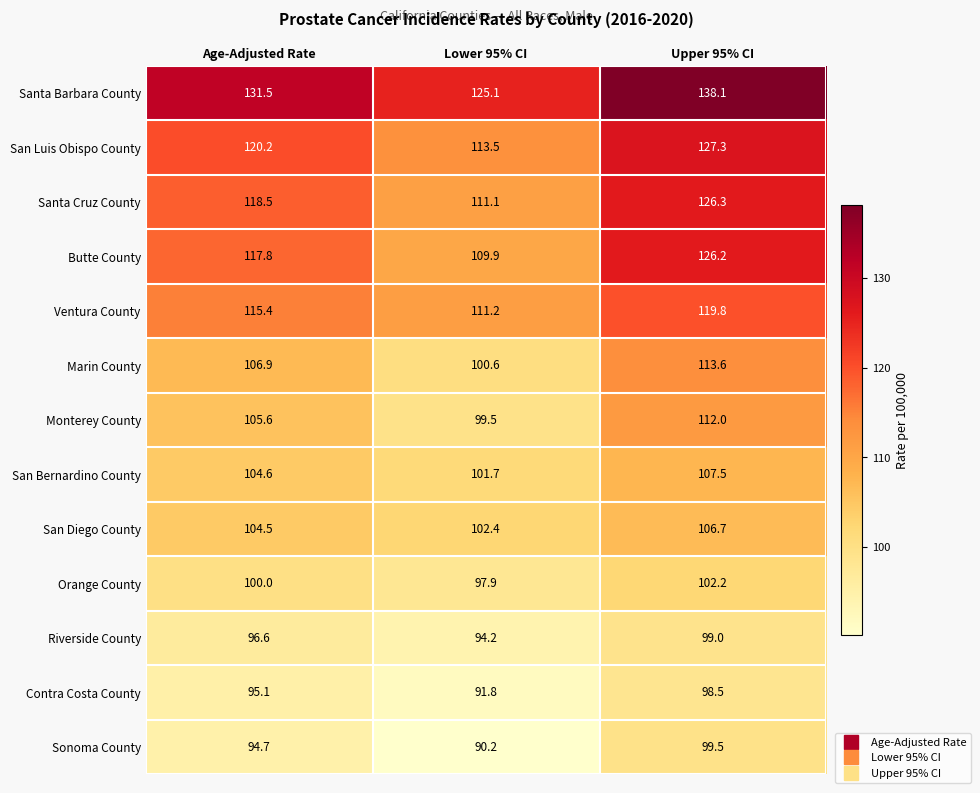

What is the total value across all series at Age-Adjusted Rate?

1411.4